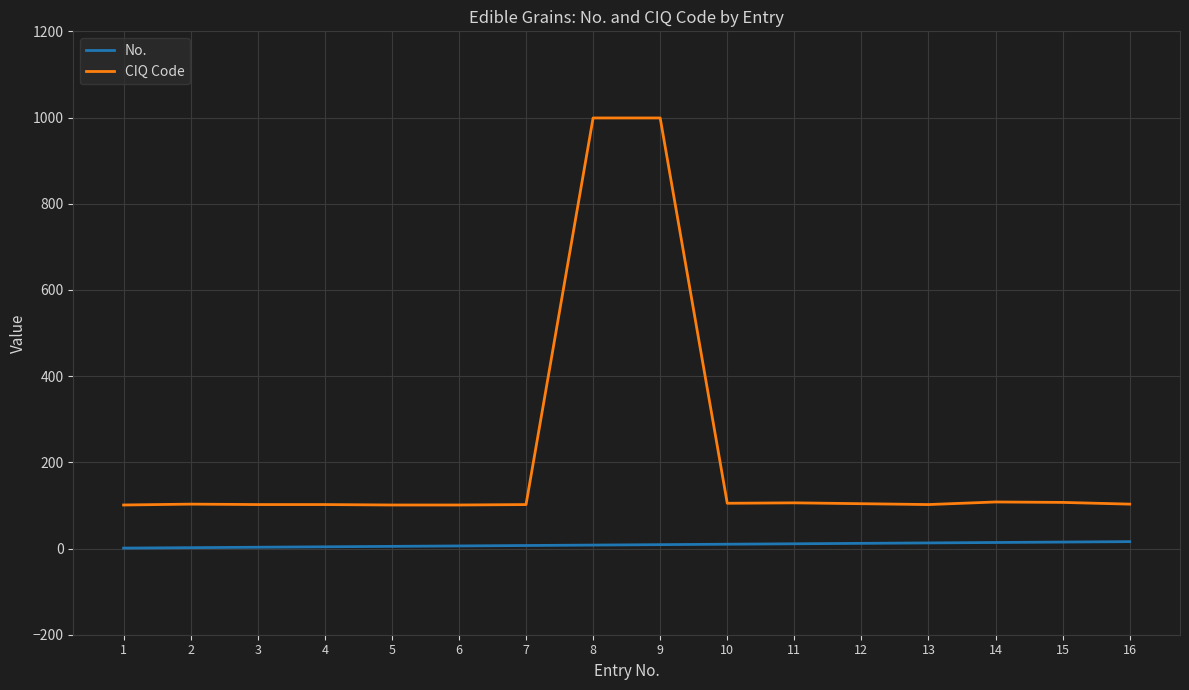

Is this an area chart (filled region under the line)?

No